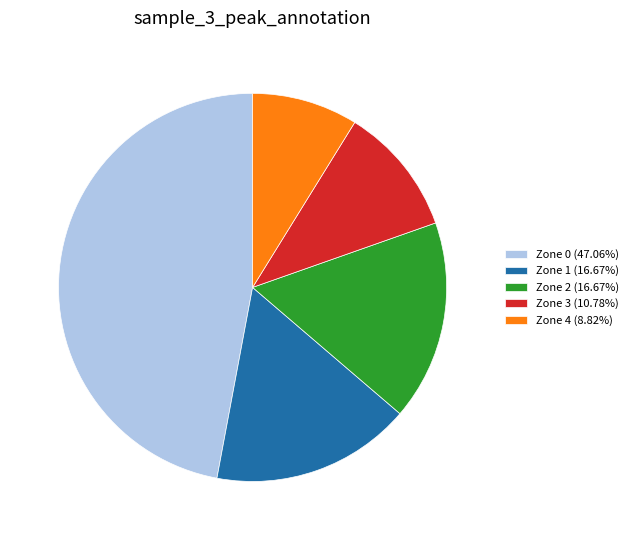

The Zone 3 slice represents 1% of the pie. True or false?

False